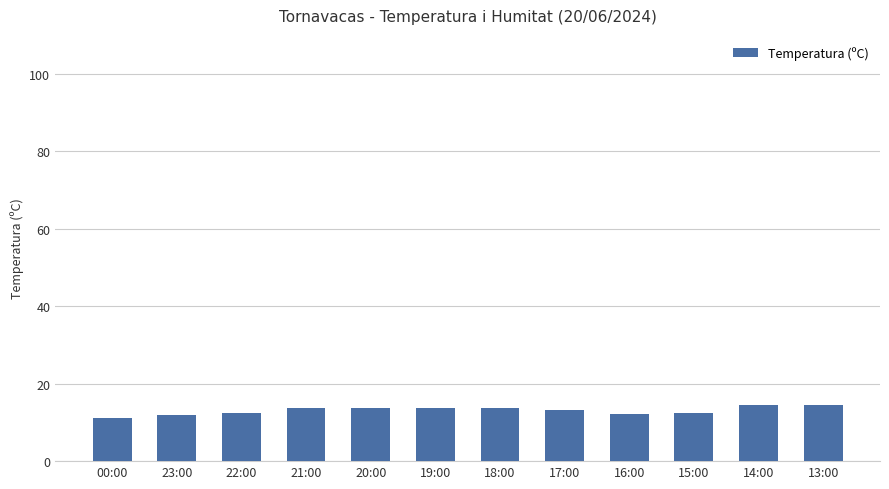

How many bars are there in total?

12